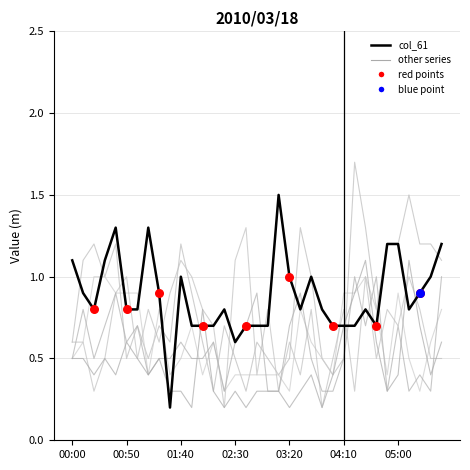

At which category is the sum across all series the highest?

27